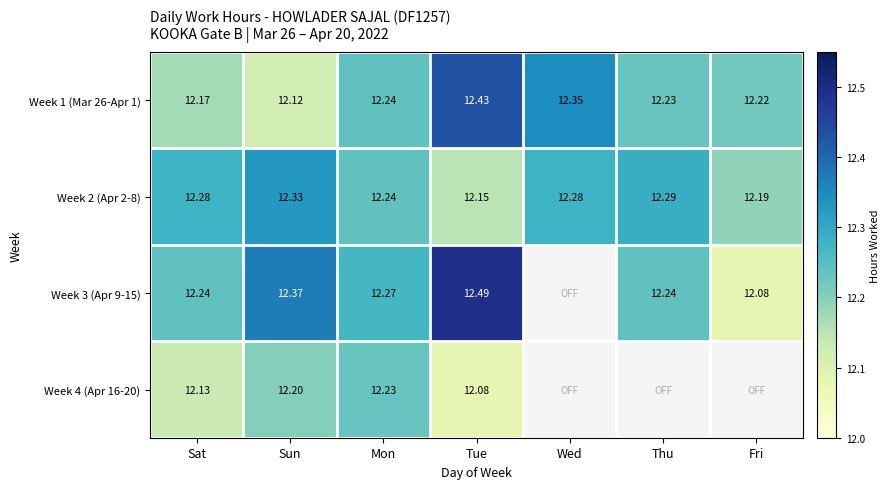

What is the minimum value for Week 1 (Mar 26-Apr 1)?

12.1